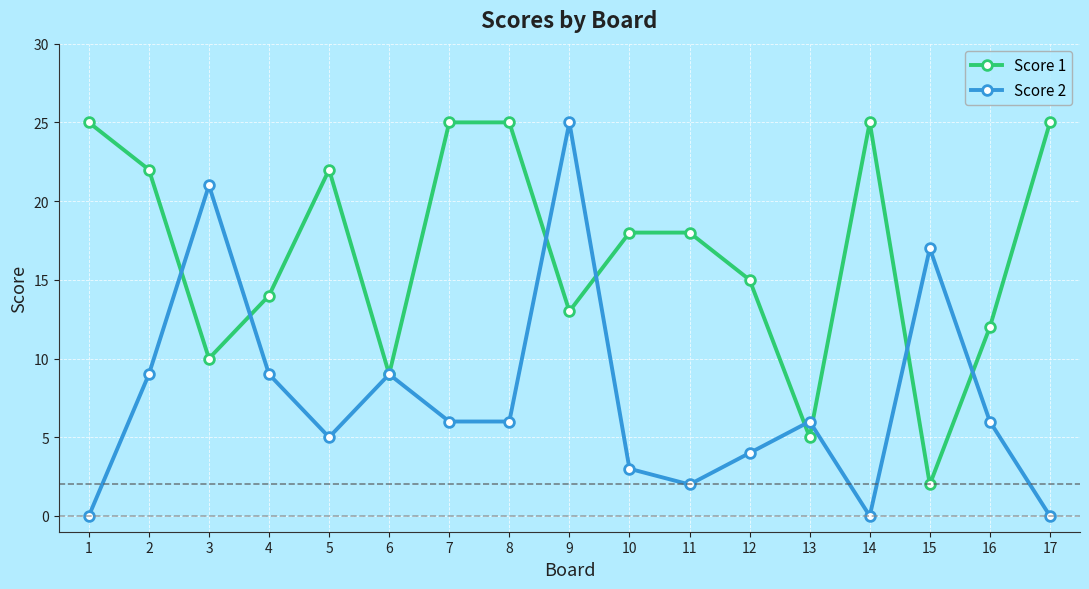

How many interior local peaks does the Score 2 series have?

5